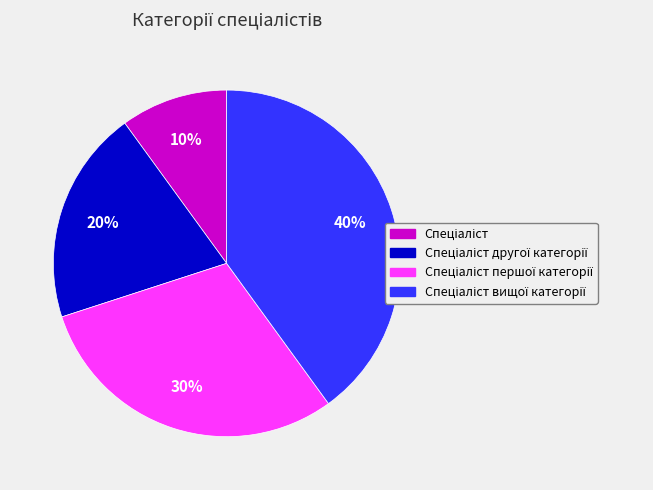

Is there any slice that represents more than half of the pie?

No